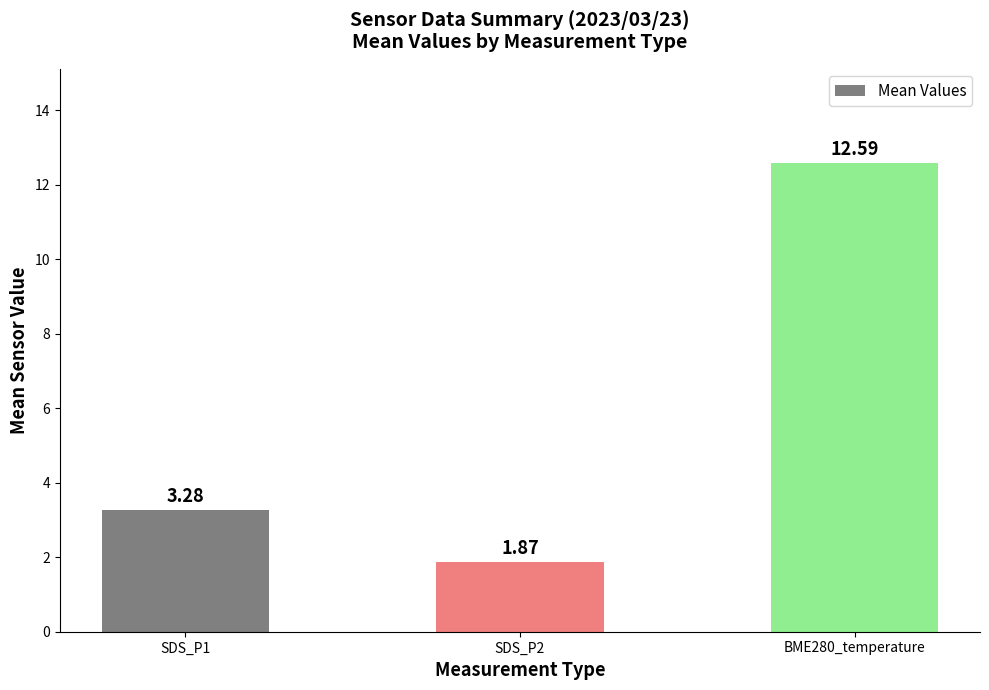

What is the sum of all values?

17.7